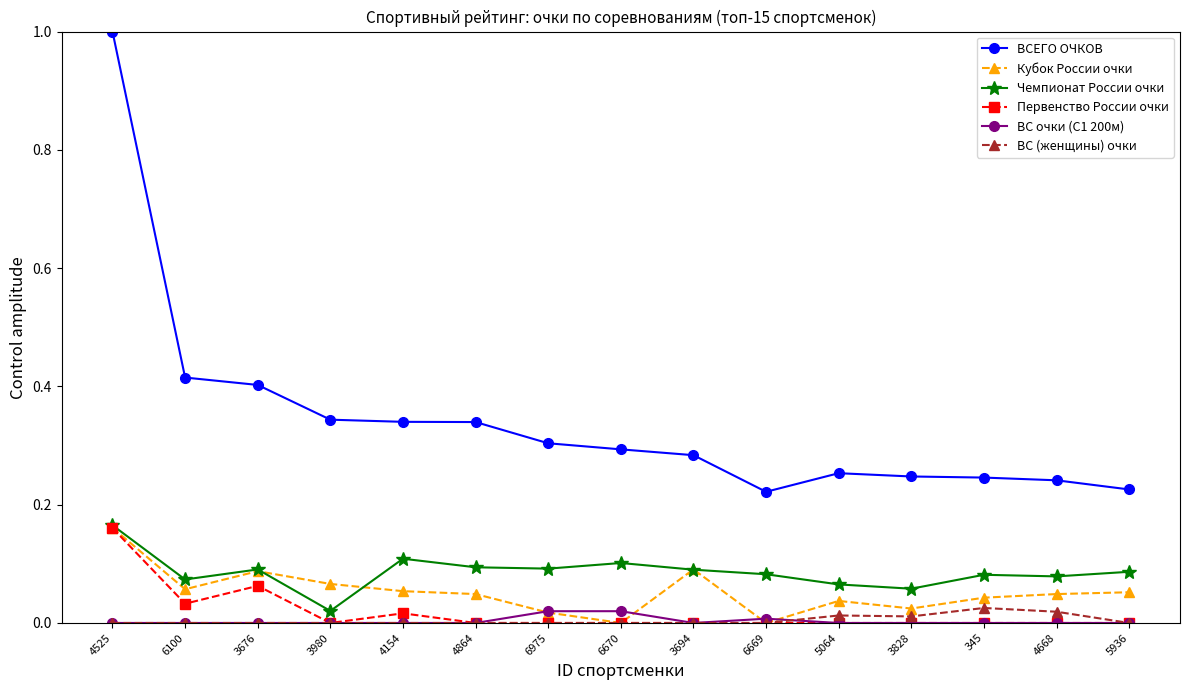

Which series has the largest total across all categories?

ВСЕГО ОЧКОВ